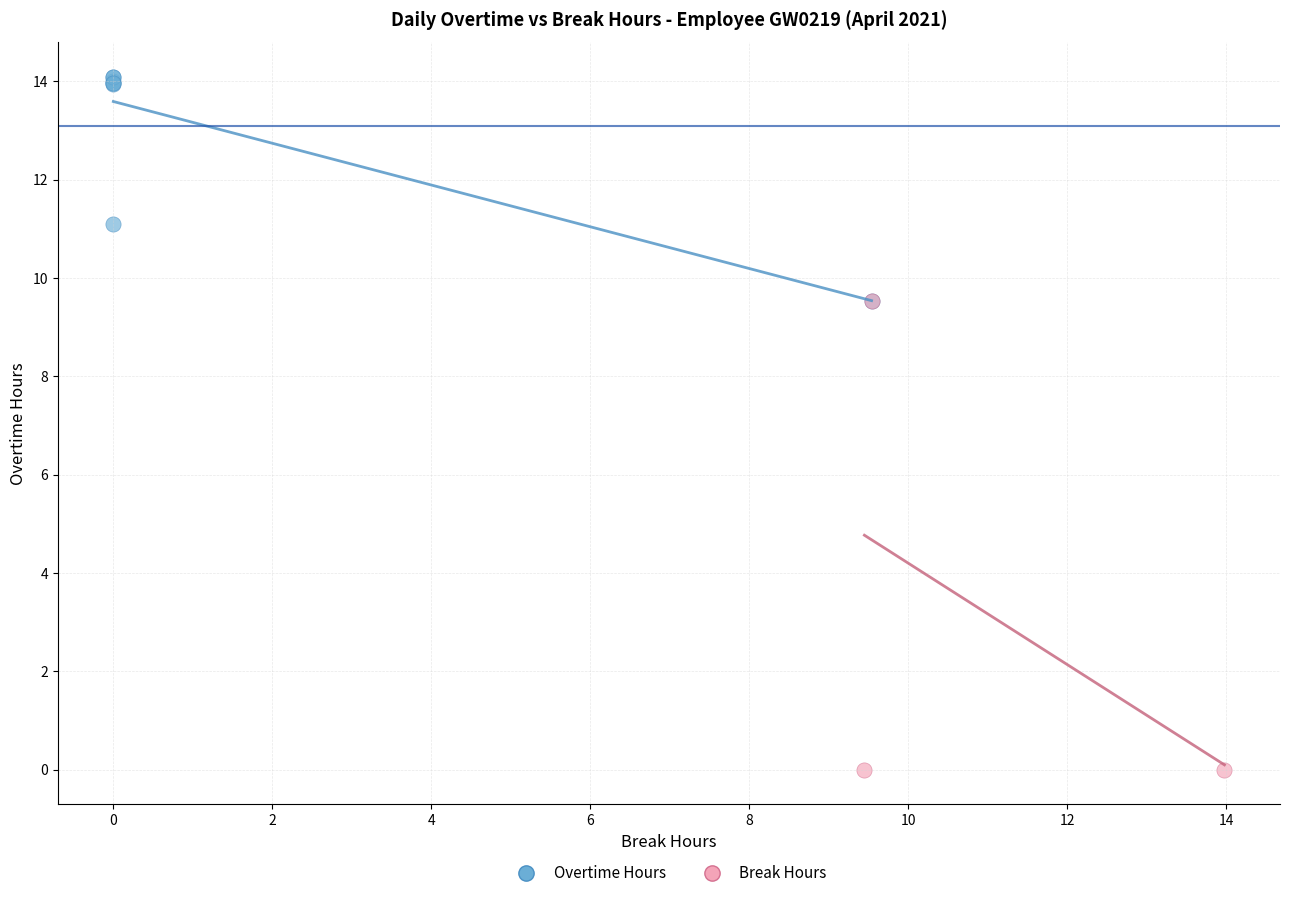

Which series contains the highest Y value?

Overtime Hours